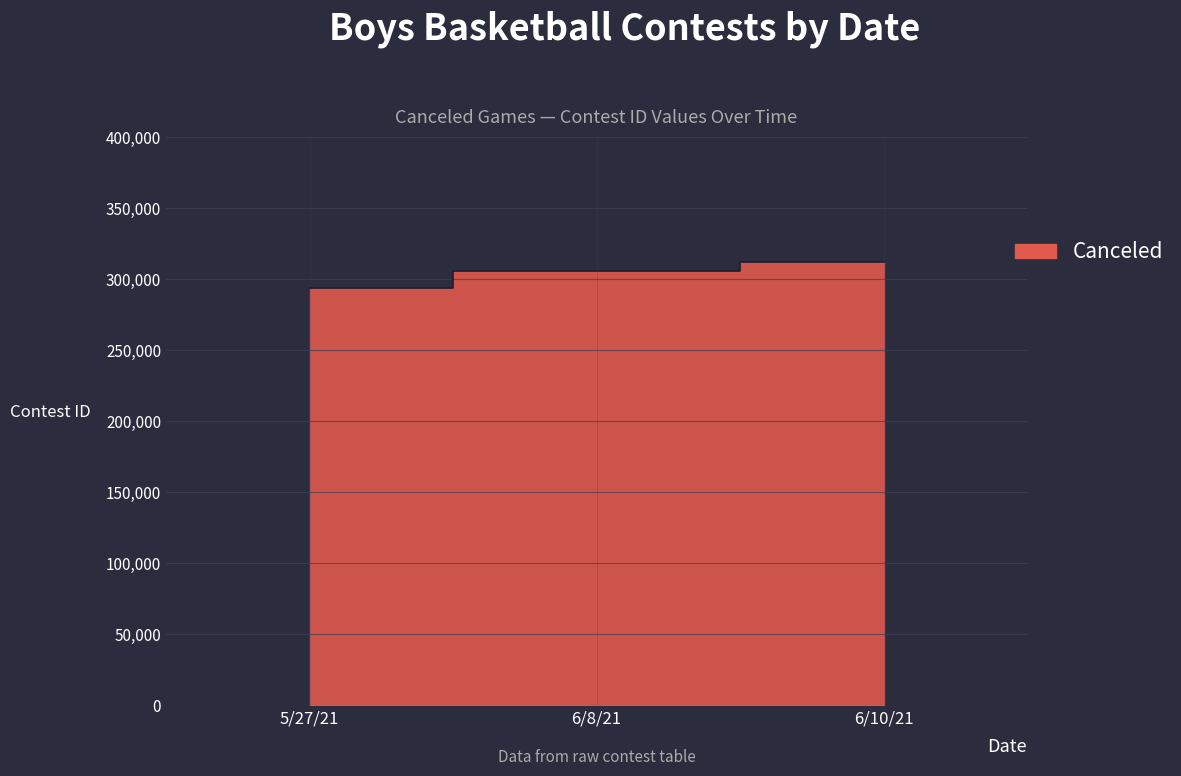

Reading right to left, extract all data points from this chart.

6/10/21=312420	6/8/21=305945	5/27/21=293952